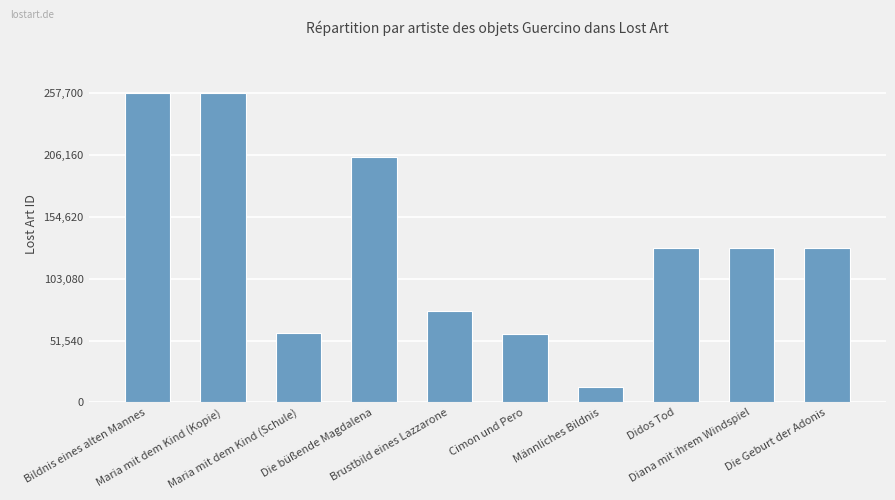

What is the value of the 9th bar from the left?

128606